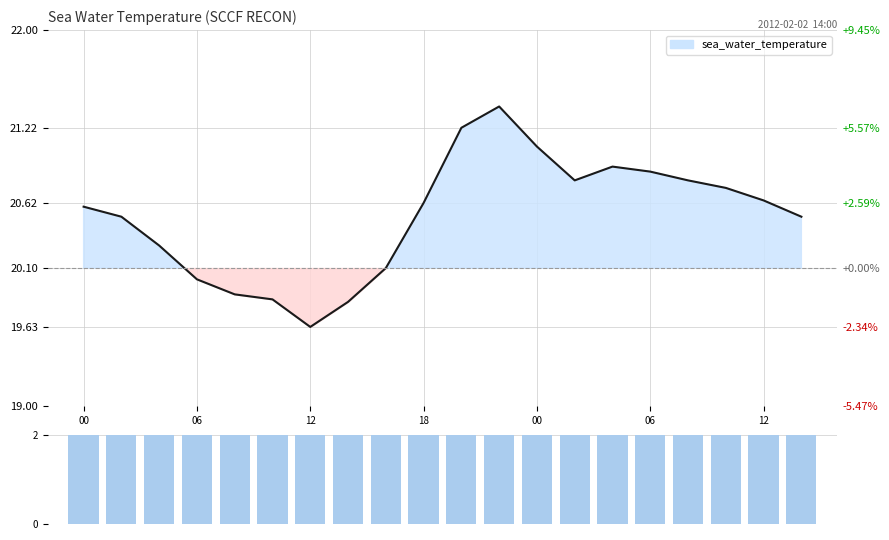

How many data points are less than 20?

4